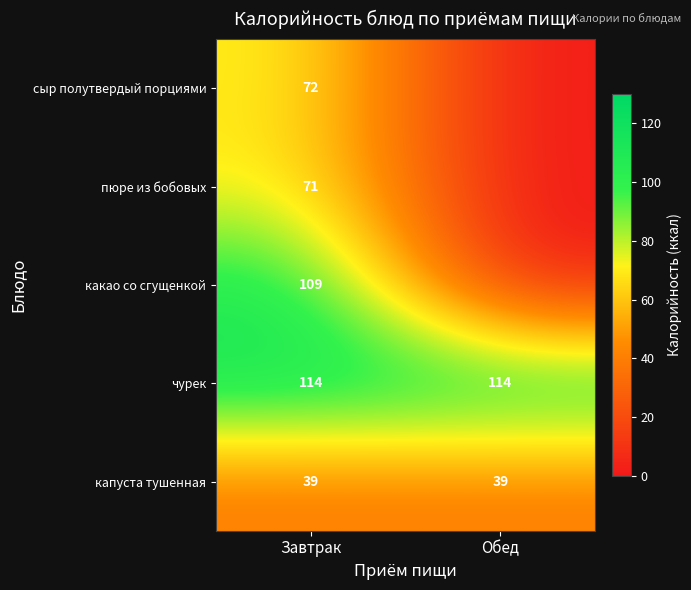

What is the spread (max minus min) of values at Обед?

114